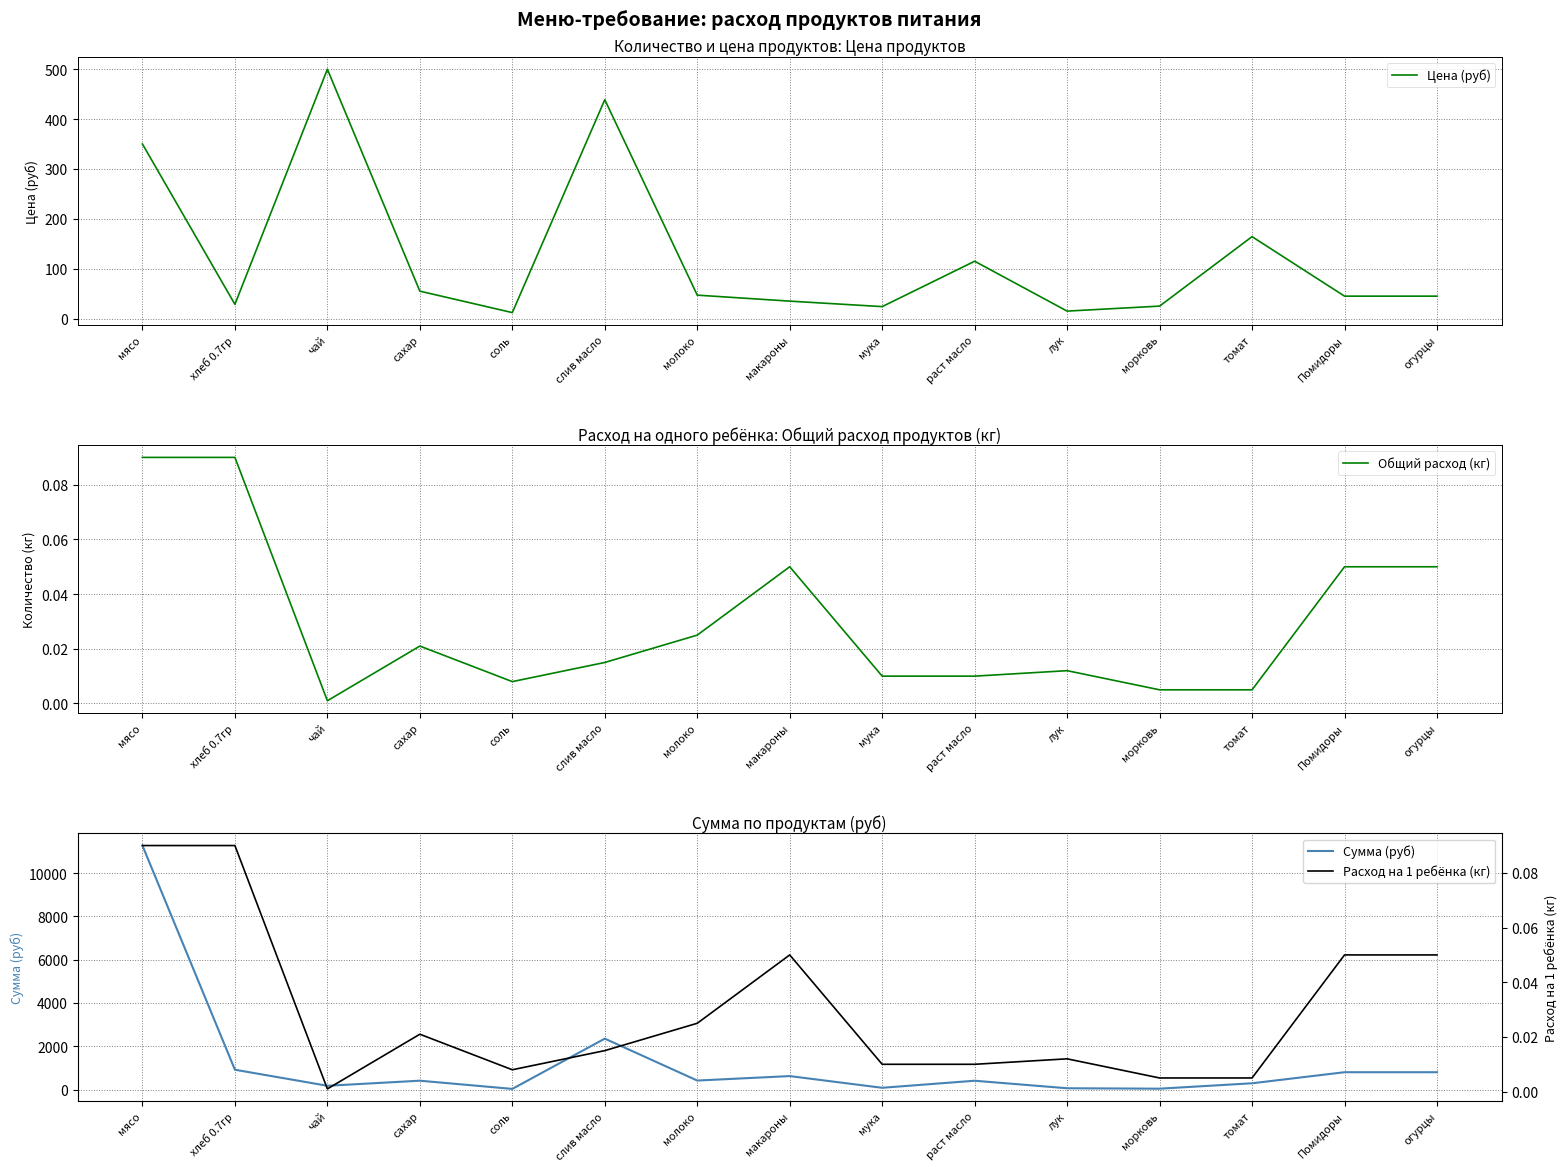

What is the sum of the Расход на 1 ребёнка (кг) values at мясо and хлеб 0.7гр?

0.2